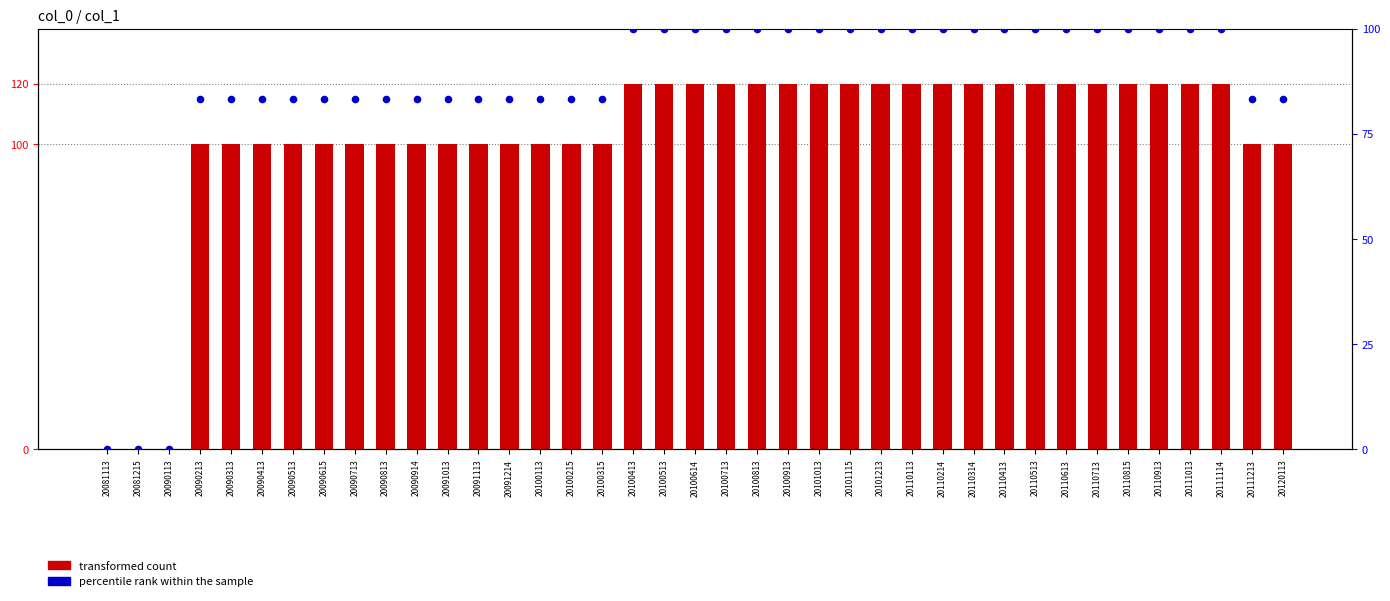

At how many categories does at least one series exceed 78?

36